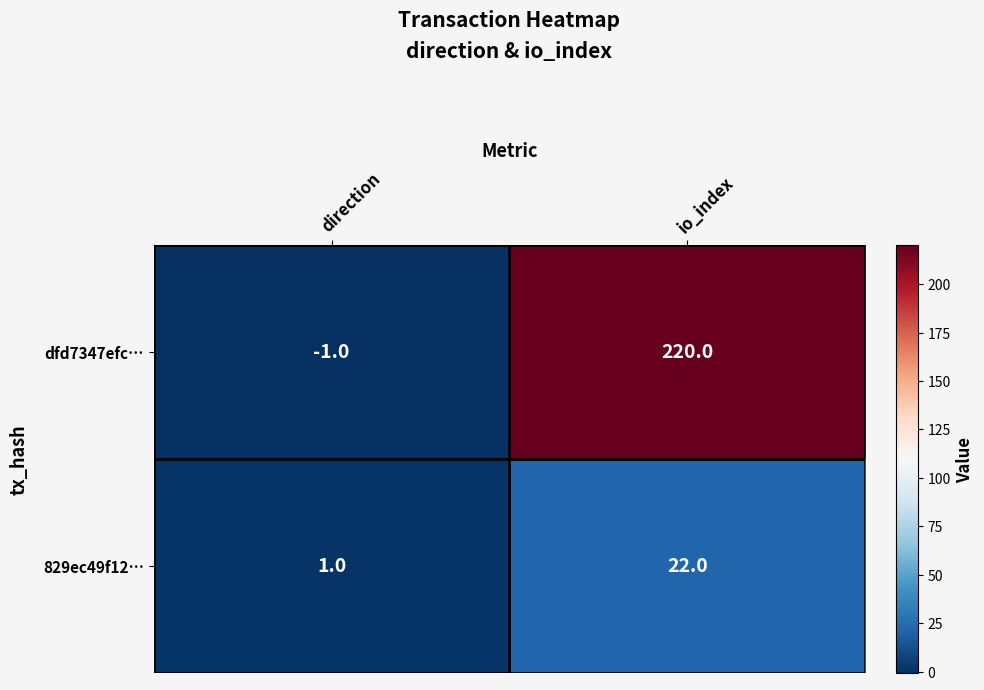

List the series in order of their peak value, lowest first.

829ec49f12…, dfd7347efc…